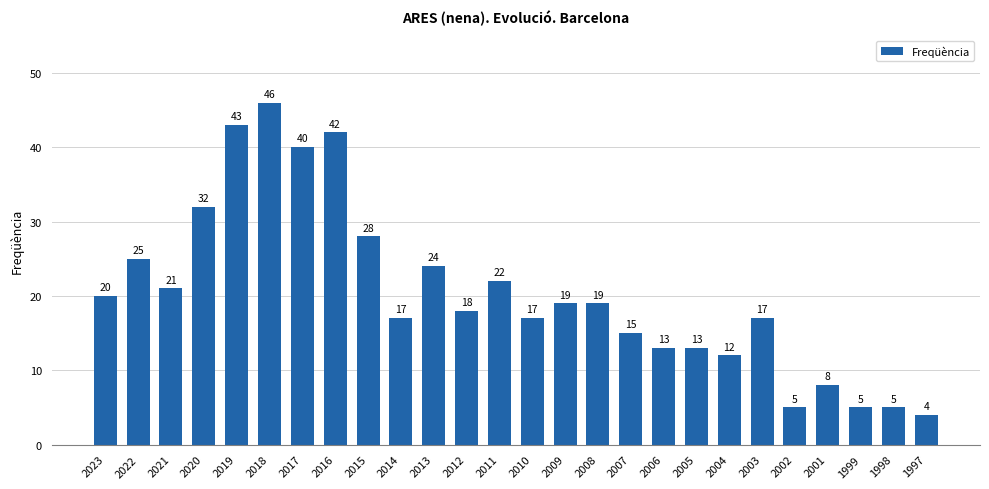

Count the number of categories in the chart.

26